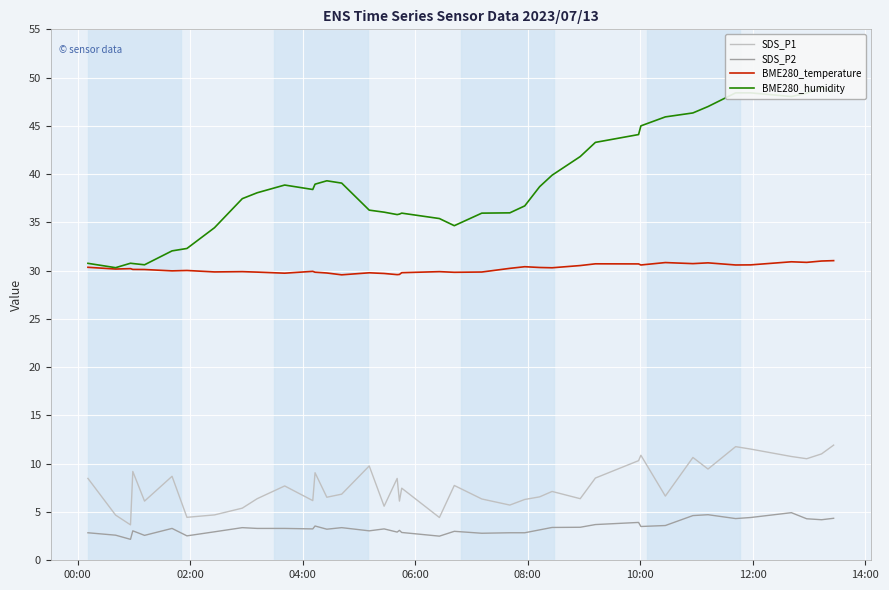

True or false: BME280_temperature and SDS_P1 cross at least once.

False